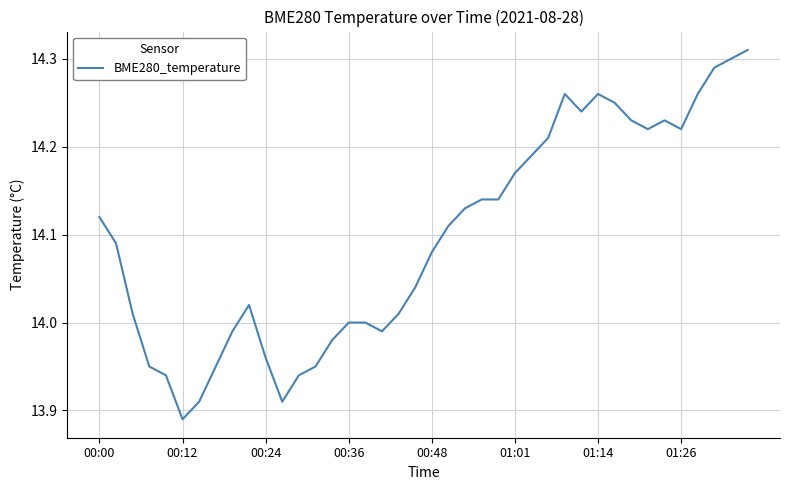

Is it true that the value at 00:36 is 14.0?

True